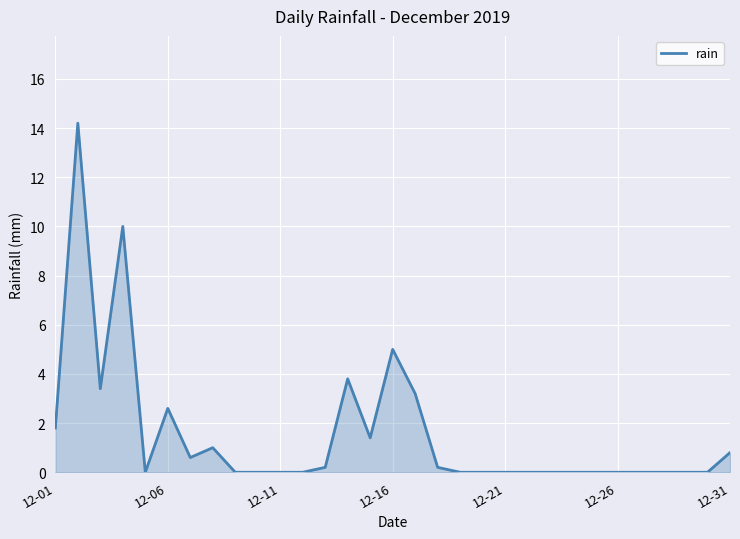

Reading right to left, transcribe all the data shown in this chart.

0.8	0.0	0.0	0.0	0.0	0.0	0.0	0.0	0.0	0.0	0.0	0.0	0.0	0.2	3.2	5.0	1.4	3.8	0.2	0.0	0.0	0.0	0.0	1.0	0.6	2.6	0.0	10.0	3.4	14.2	1.8